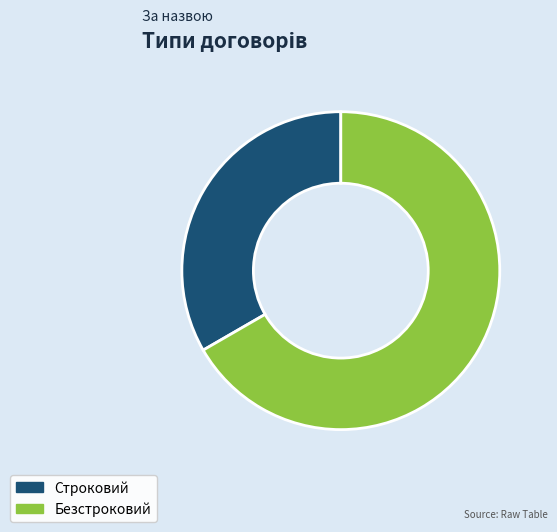

True or false: Безстроковий accounts for 67% of the total.

True